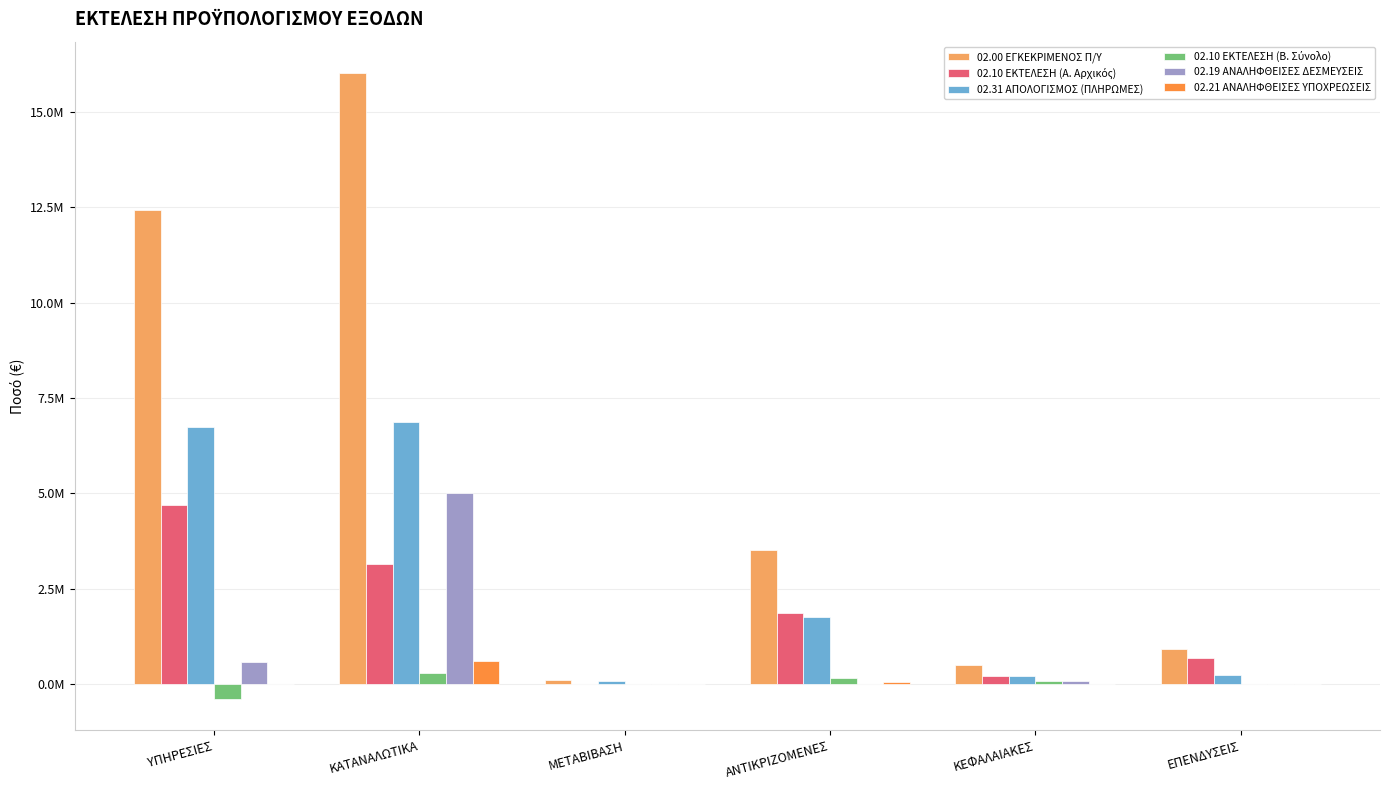

The 02.31 ΑΠΟΛΟΓΙΣΜΟΣ (ΠΛΗΡΩΜΕΣ) series shows 244793.4 at ΕΠΕΝΔΥΣΕΙΣ. True or false?

True